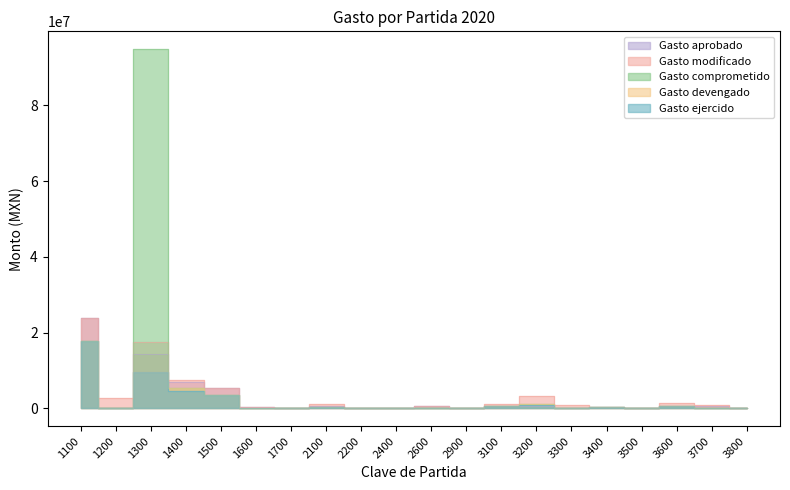

What value does the Gasto ejercido series have at 3400?

317064.2